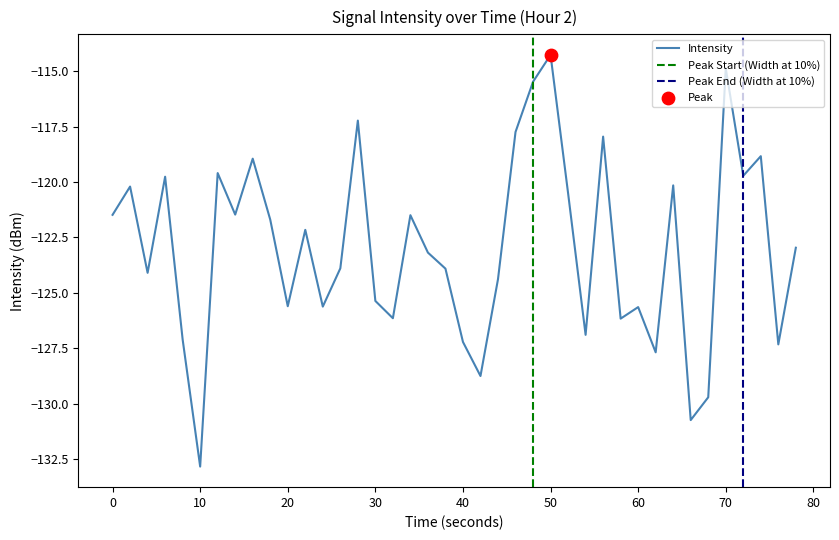

At which label does Intensity reach its minimum?

10